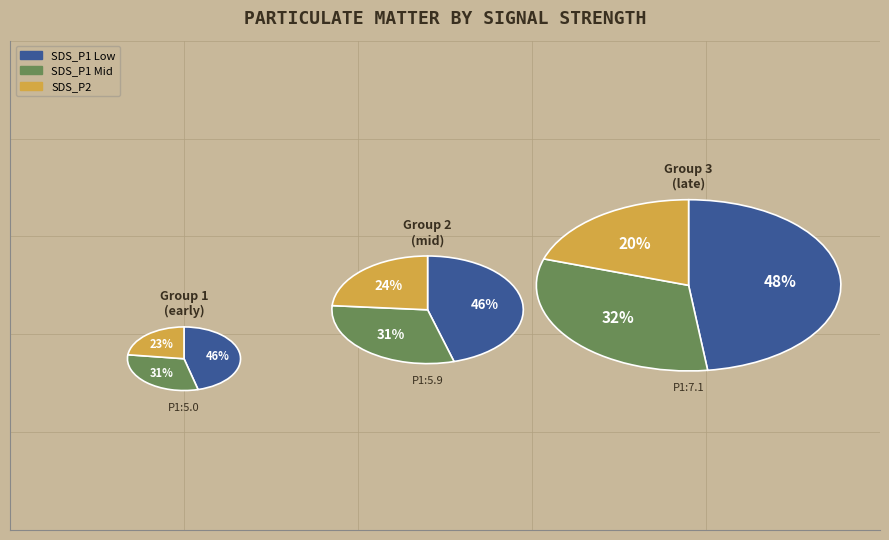

Is the sum of 25 and 6 greater than half?

No